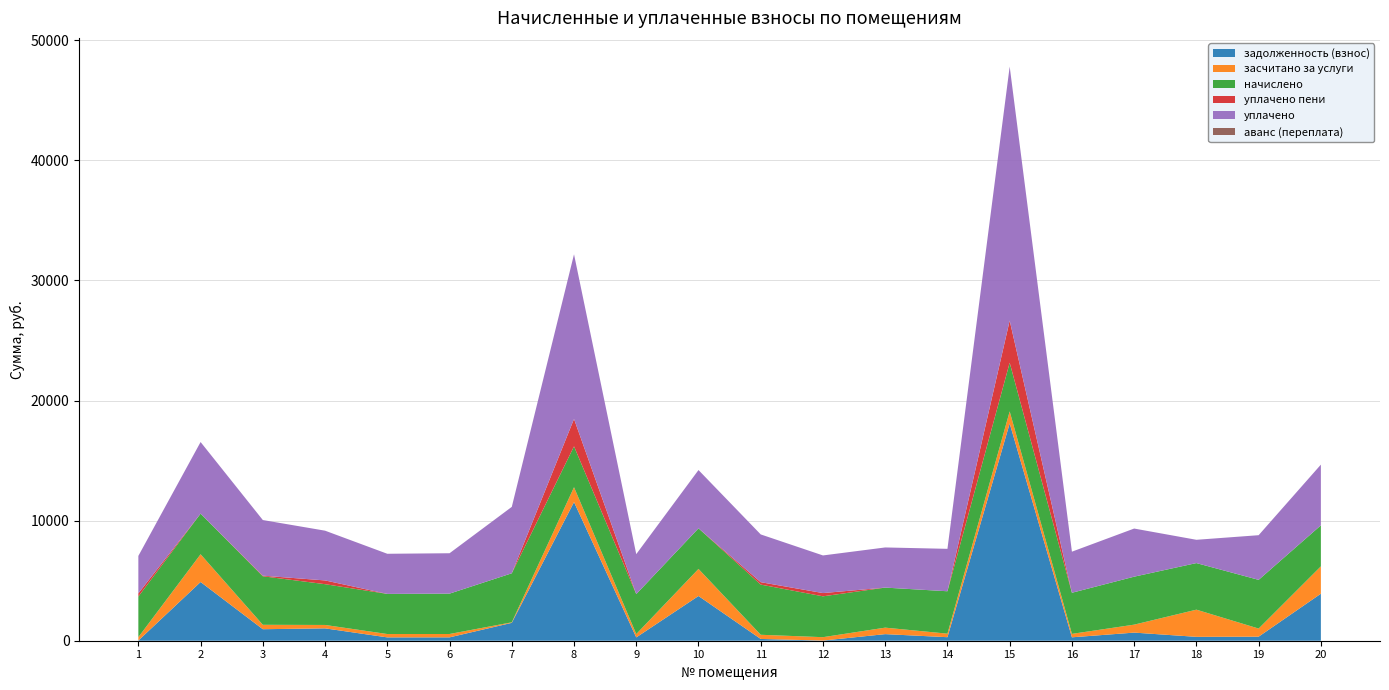

Reading right to left, transcribe all the data shown in this chart.

задолженность (взнос): 20=3915.3	19=337.8	18=323.2	17=675.8	16=284.7	15=18092.4	14=294.0	13=548.9	12=13.2	11=147.3	10=3723.5	9=277.4	8=11543.0	7=1489.2	6=280.4	5=278.7	4=1029.8	3=958.4	2=4889.8	1=15.2
засчитано за услуги: 20=2277.0	19=674.9	18=2262.5	17=662.8	16=285.4	15=999.2	14=293.5	13=539.8	12=282.2	11=348.1	10=2254.4	9=277.1	8=1237.0	7=43.6	6=279.6	5=278.5	4=282.9	3=367.2	2=2309.4	1=281.5
начислено: 20=3415.6	19=4055.2	18=3878.3	17=3994.0	16=3422.4	15=4055.2	14=3531.2	13=3334.0	12=3402.0	11=4177.7	10=3381.6	9=3327.1	8=3402.0	7=4082.4	6=3361.2	5=3340.8	4=3395.2	3=4041.6	2=3381.6	1=3381.6
уплачено пени: 20=0.0	19=0.0	18=0.0	17=0.0	16=0.0	15=3504.6	14=0.0	13=0.0	12=270.3	11=199.9	10=0.0	9=0.0	8=2282.0	7=0.0	6=0.0	5=0.0	4=312.0	3=47.2	2=0.0	1=267.3
уплачено: 20=5053.8	19=3718.0	18=1939.0	17=4007.0	16=3421.6	15=21148.4	14=3531.8	13=3343.0	12=3132.9	11=3976.9	10=4850.7	9=3327.3	8=13708.0	7=5528.0	6=3362.0	5=3341.0	4=4142.0	3=4632.8	2=5962.0	1=3115.3
аванс (переплата): 20=0.0	19=0.0	18=0.0	17=0.0	16=0.0	15=0.0	14=0.0	13=0.0	12=0.0	11=0.0	10=0.0	9=0.0	8=0.0	7=0.0	6=0.0	5=0.0	4=0.0	3=0.0	2=0.0	1=0.0